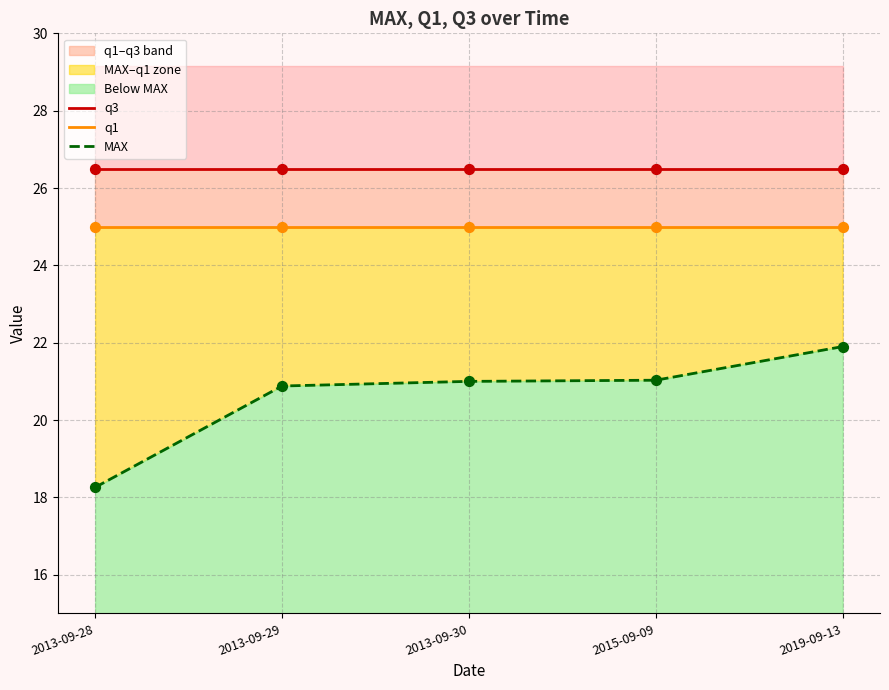

Is the value of q1 at 2013-09-29 greater than the value of q3 at 2013-09-29?

No